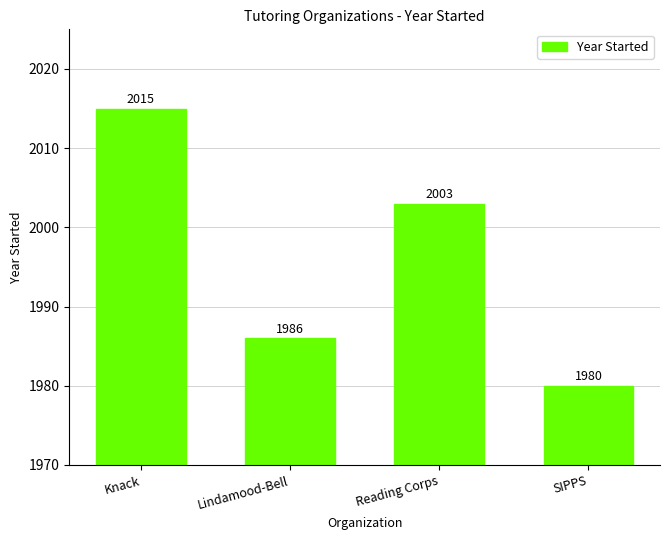

Which label corresponds to the largest value in the chart?

Knack